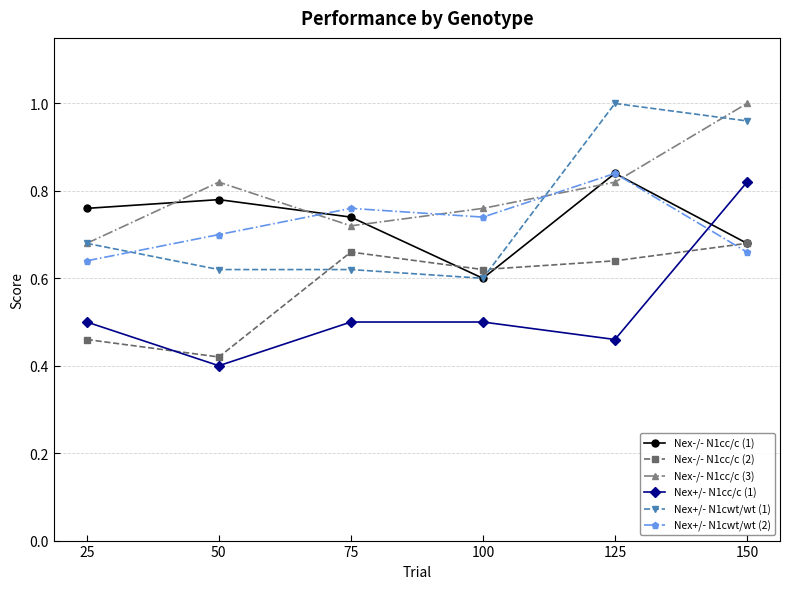

True or false: Nex+/- N1cwt/wt (2) has more than 2 points higher than both neighbors.

False